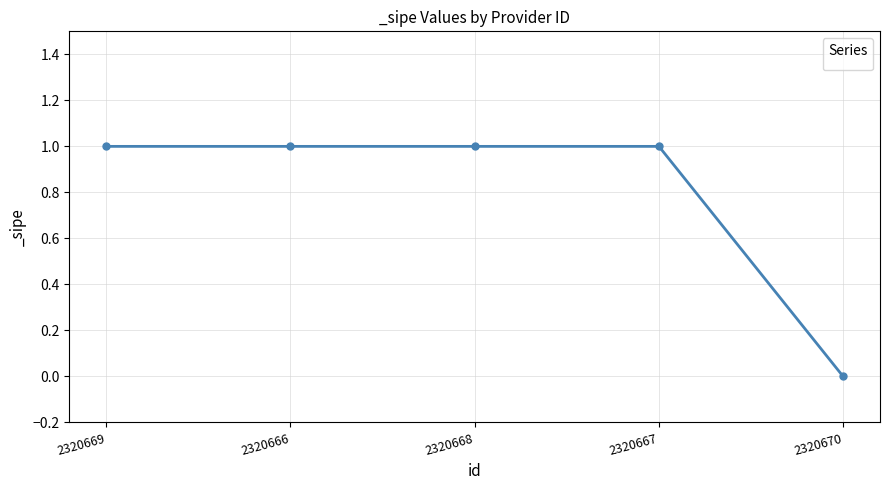

What is the label of the 2nd point from the right?

2320667